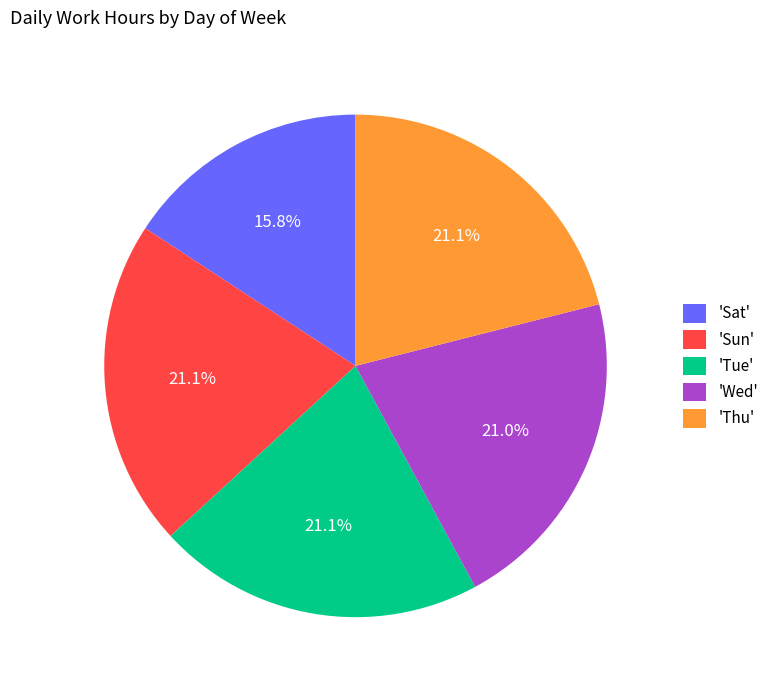

Is there a majority slice in this chart?

No